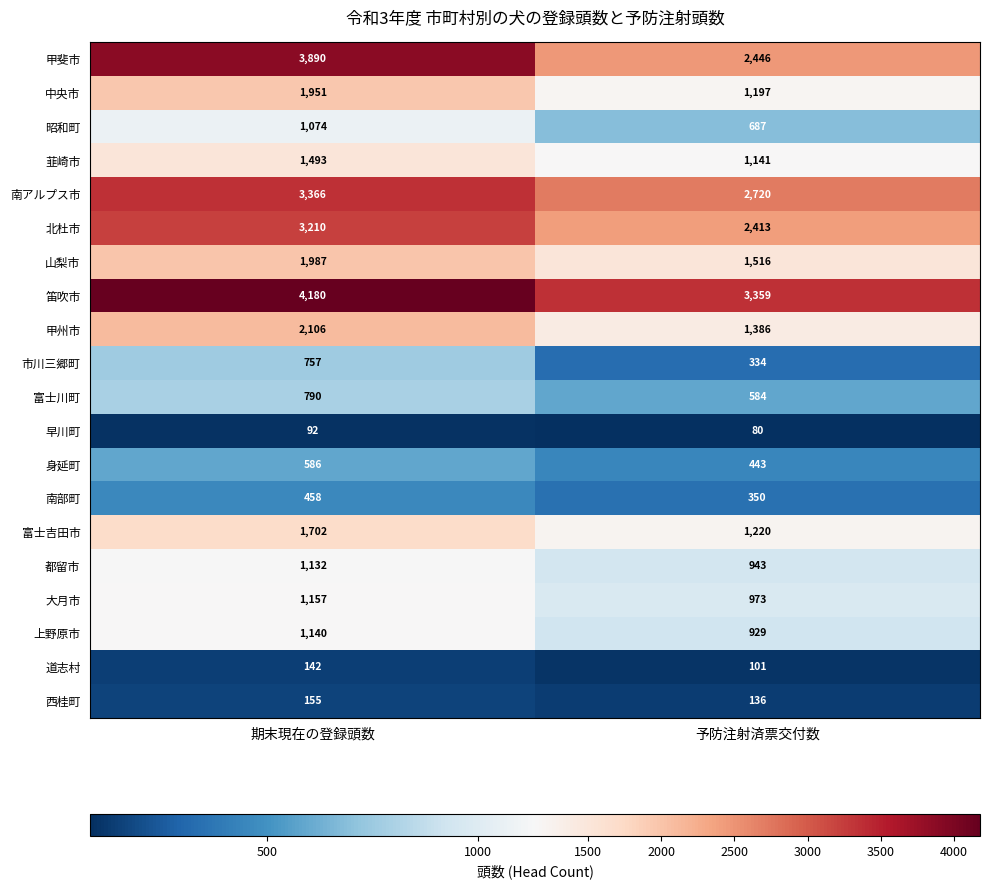

Rank the series by their maximum value, from lowest to highest.

早川町, 道志村, 西桂町, 南部町, 身延町, 市川三郷町, 富士川町, 昭和町, 都留市, 上野原市, 大月市, 韮崎市, 富士吉田市, 中央市, 山梨市, 甲州市, 北杜市, 南アルプス市, 甲斐市, 笛吹市